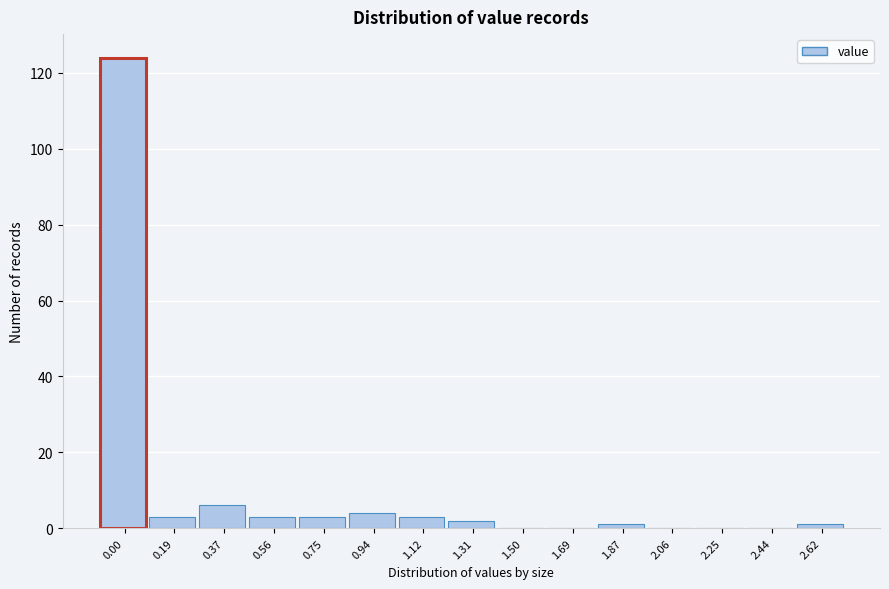

Reading left to right, transcribe all the data shown in this chart.

0.00=124	0.19=3	0.37=6	0.56=3	0.75=3	0.94=4	1.12=3	1.31=2	1.50=0	1.69=0	1.87=1	2.06=0	2.25=0	2.44=0	2.62=1